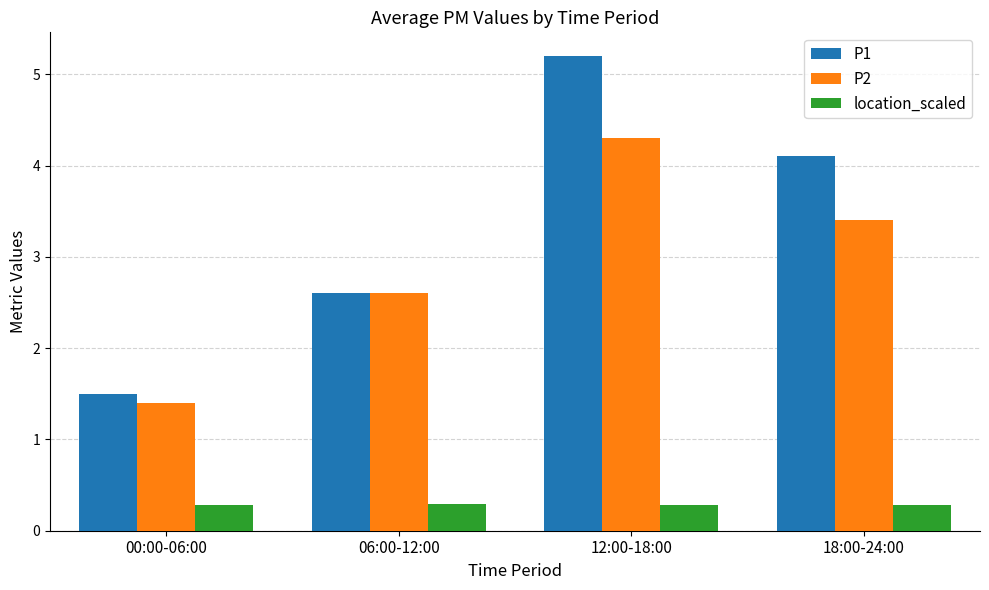

The value of P2 at 18:00-24:00 is 4.8. True or false?

False